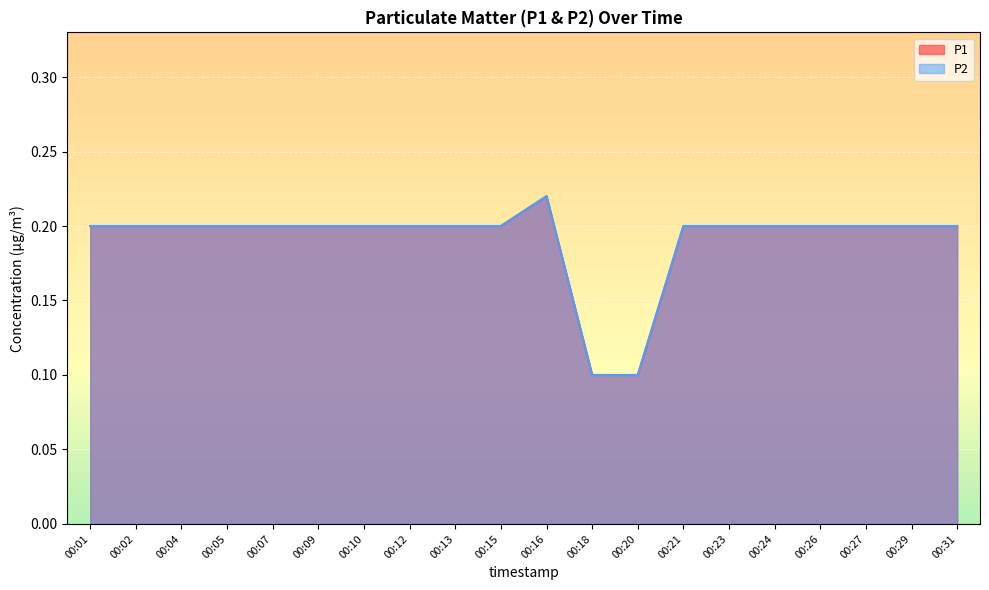

Rank the series by their maximum value, from lowest to highest.

P1, P2